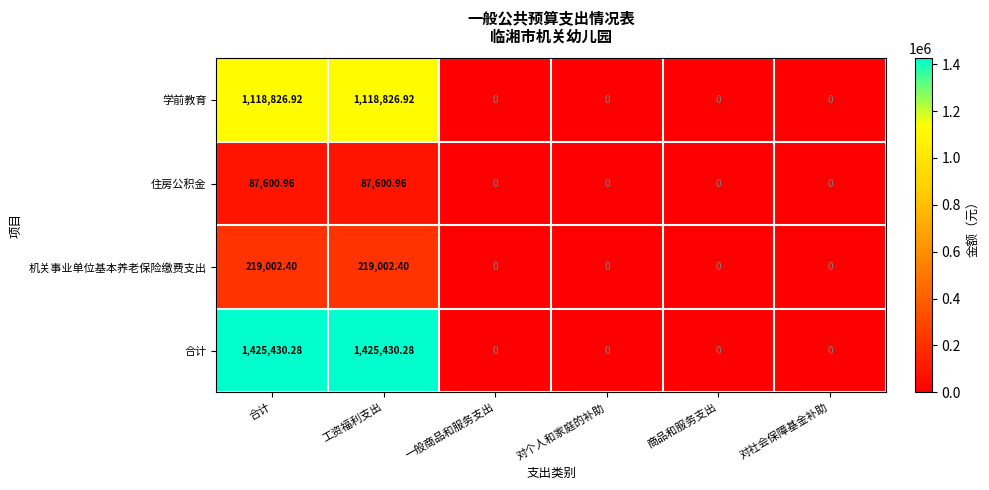

List the series in order of their peak value, lowest first.

住房公积金, 机关事业单位基本养老保险缴费支出, 学前教育, 合计